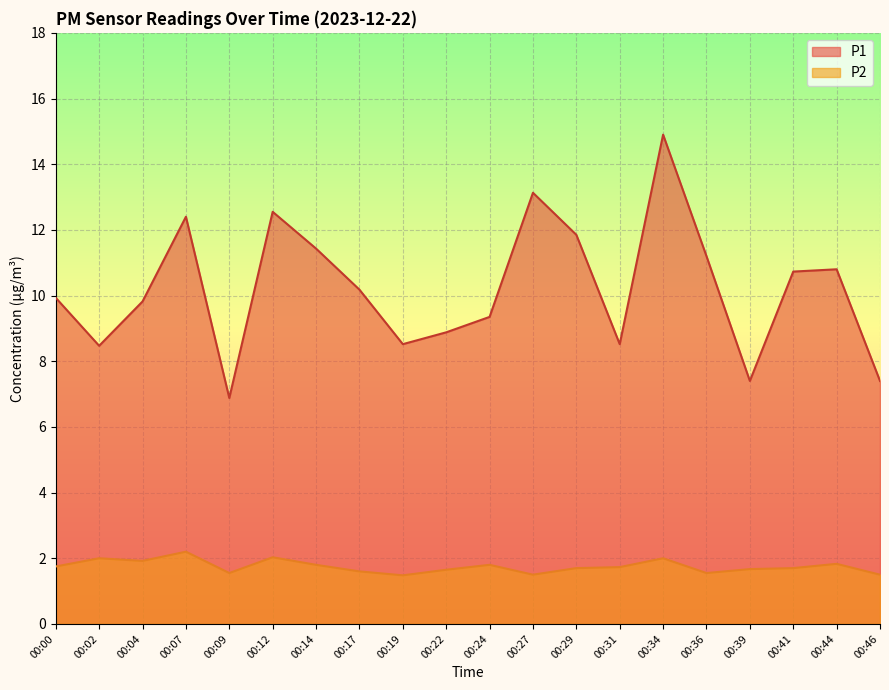

Which series has the widest spread of values?

P1